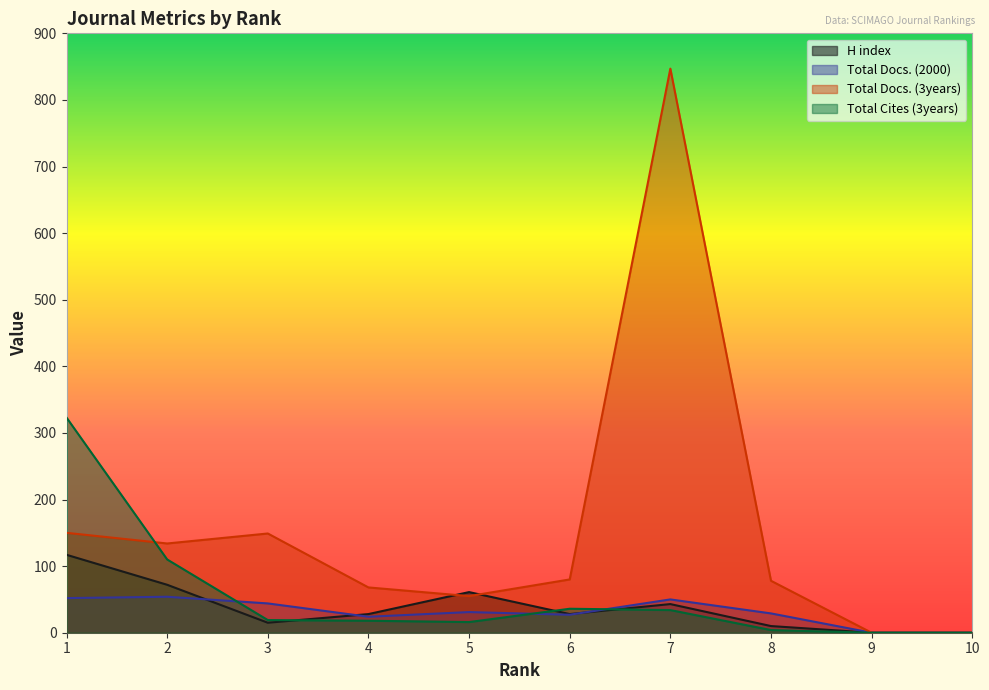

Where is the first local maximum for Total Cites (3years)?

6